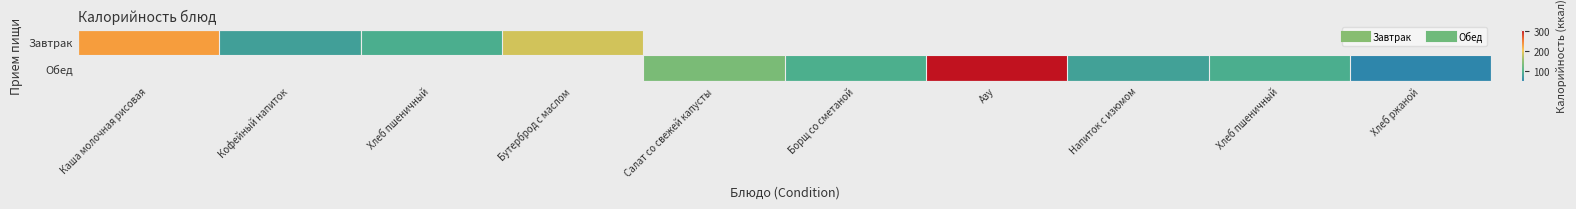

Read the Обед value at Хлеб ржаной.

52.0